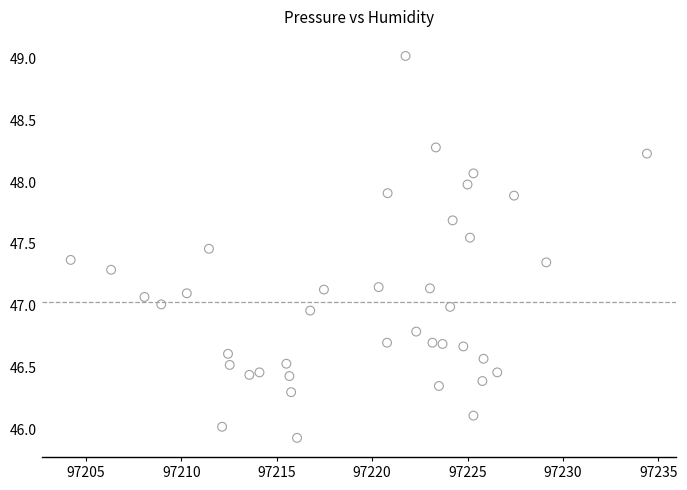

What is the range of Y values (max minus min)?

3.1